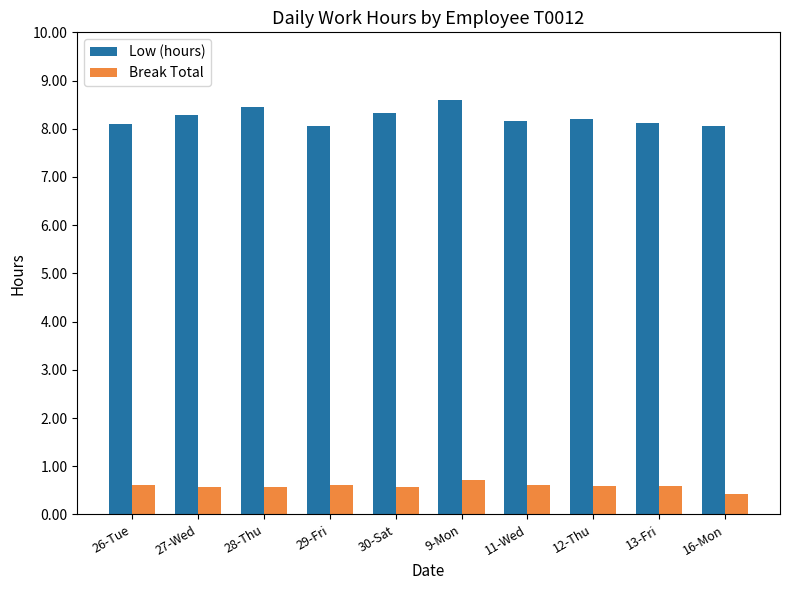

Count the Break Total values in the range 0 to 1.

10